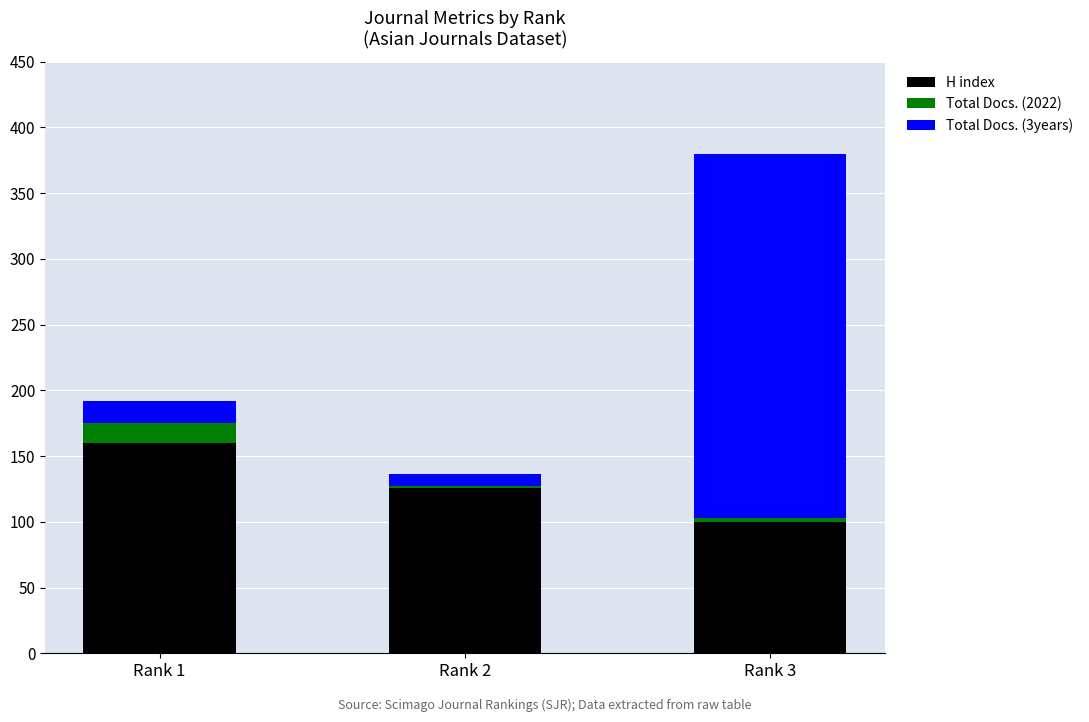

Does the chart contain stacked bars?

Yes